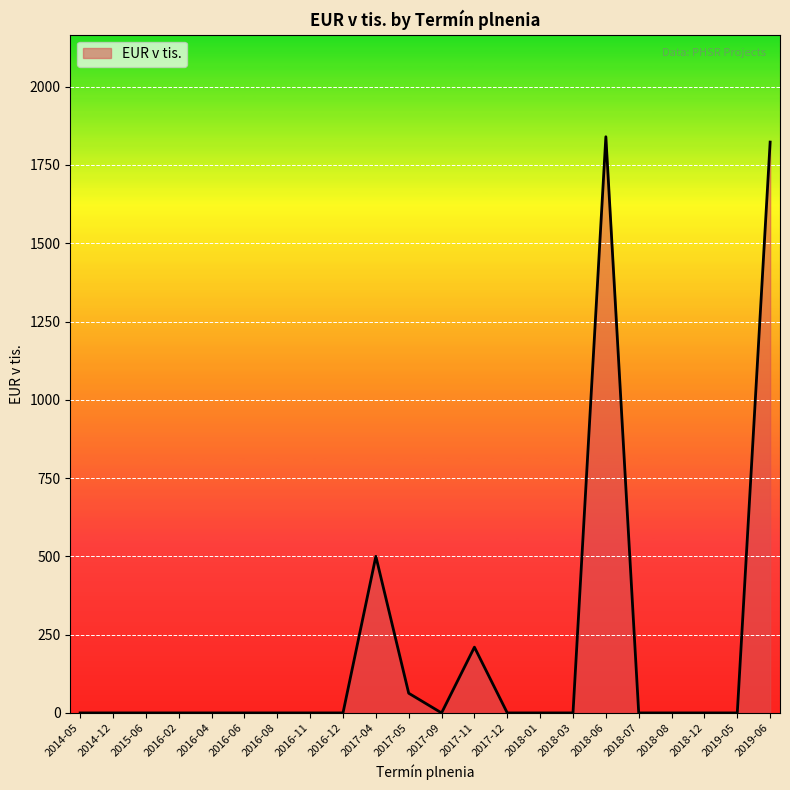

What is the maximum value shown in the chart?

1840.0